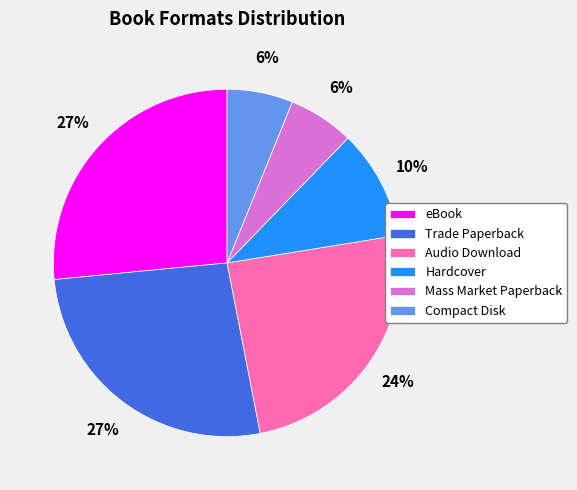

Count the number of slices in the pie.

6